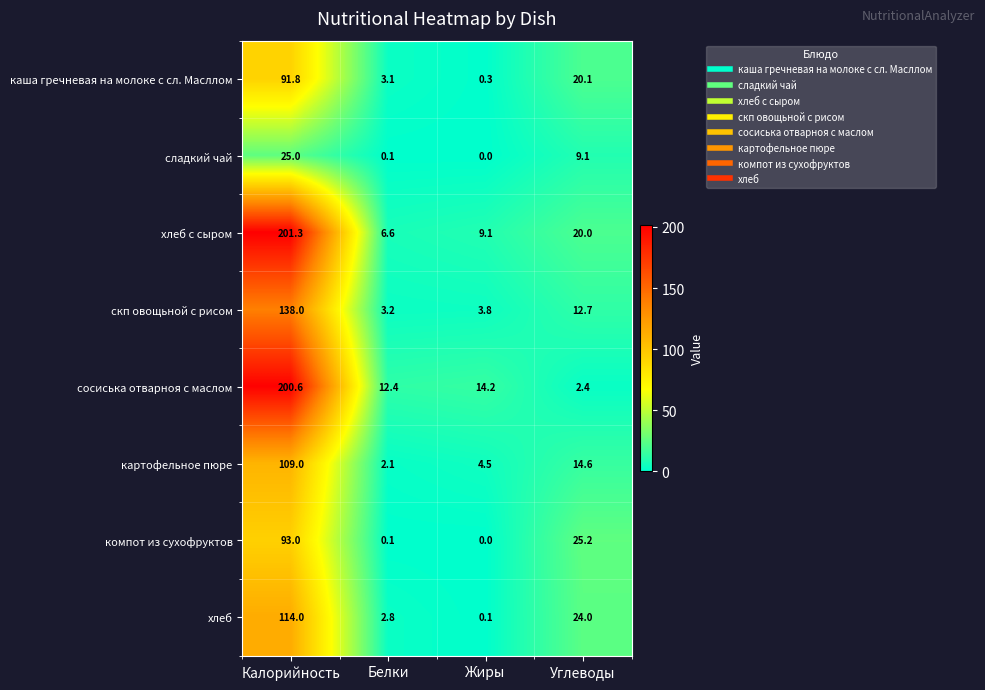

Rank the series by their maximum value, from highest to lowest.

хлеб с сыром, сосиська отварноя с маслом, скп овощьной с рисом, хлеб, картофельное пюре, компот из сухофруктов, каша гречневая на молоке с сл. Масллом, сладкий чай